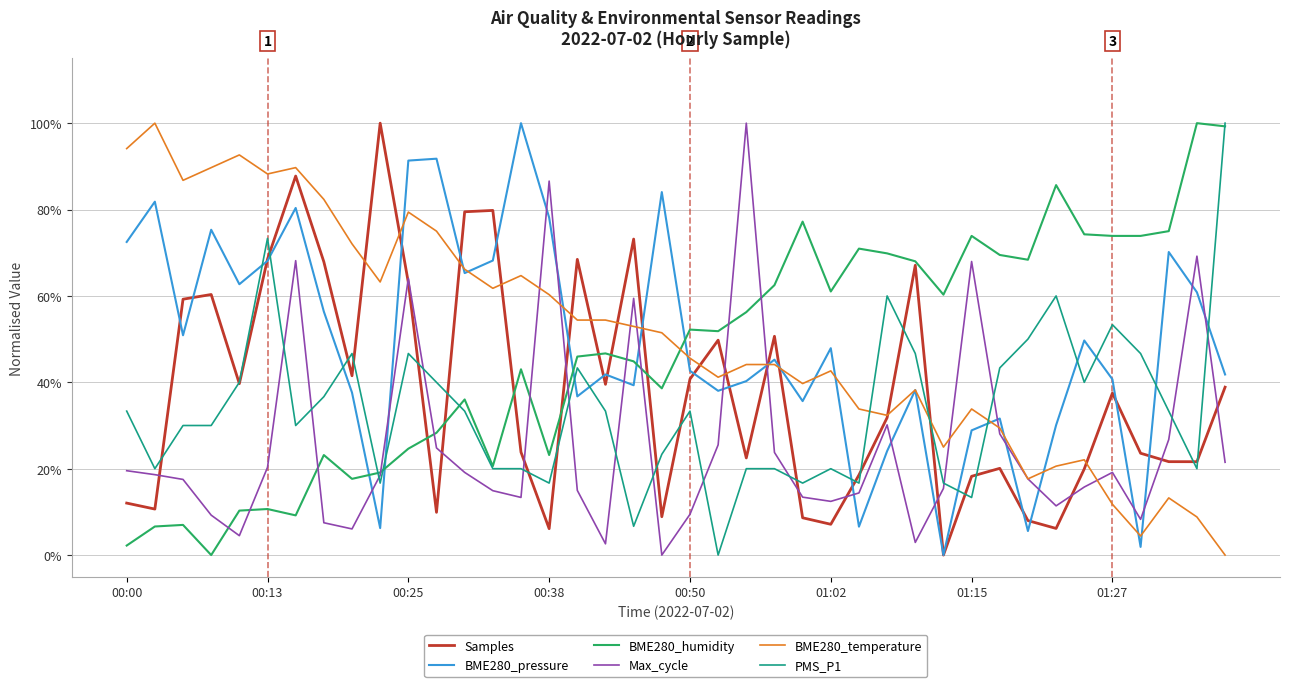

At how many categories does at least one series exceed 0?

40